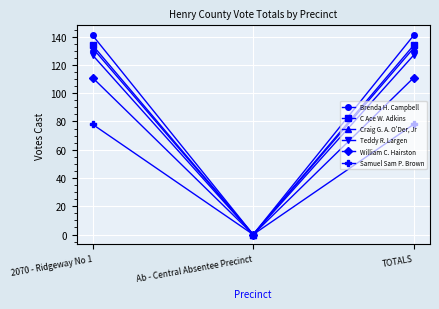

Is the value of Teddy R. Largen at 2070 - Ridgeway No 1 greater than the value of Samuel Sam P. Brown at 2070 - Ridgeway No 1?

Yes